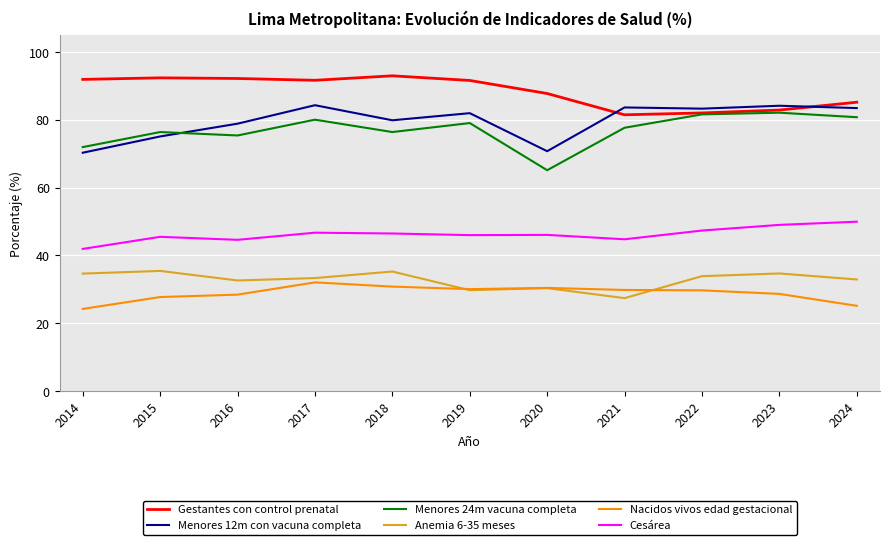

True or false: Anemia 6-35 meses and Cesárea intersect in this chart.

False